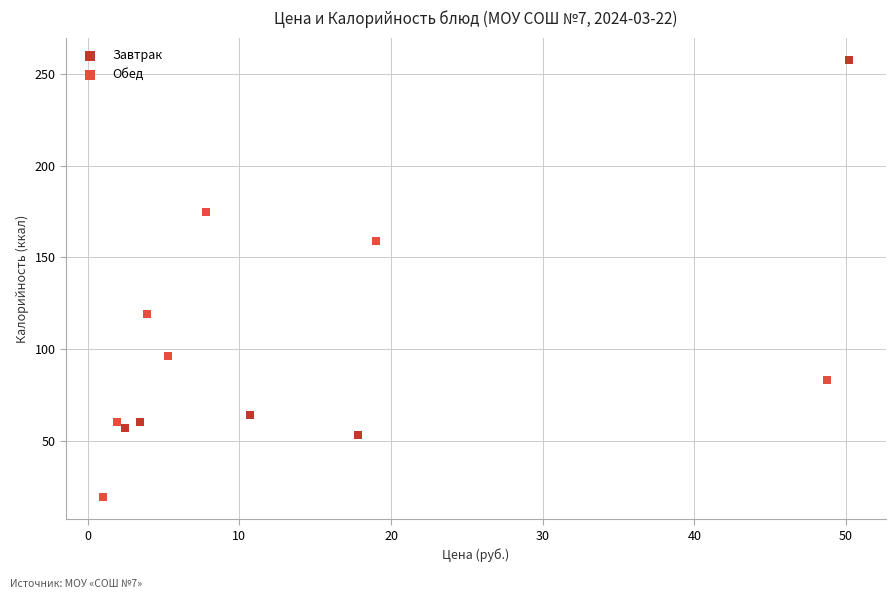

Which series has the widest spread of Y values?

Завтрак